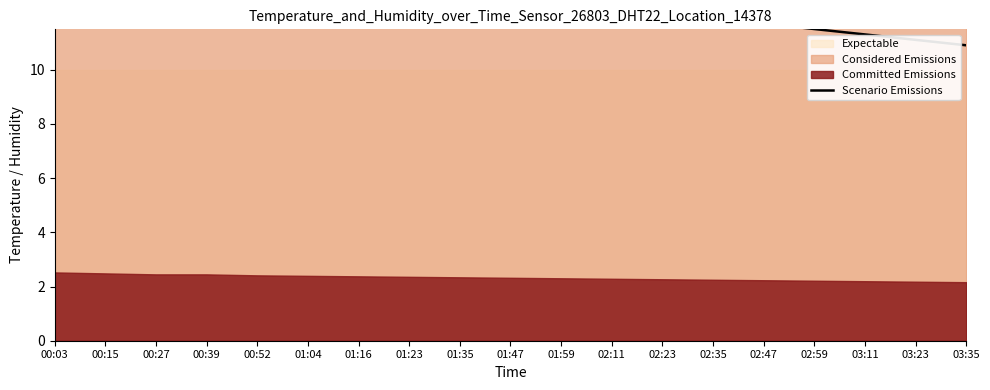

Rank the categories by value from lowest to highest.

03:35, 03:23, 03:11, 02:59, 02:47, 02:35, 02:23, 02:11, 01:59, 01:47, 01:35, 01:23, 01:16, 01:04, 00:52, 00:39, 00:27, 00:15, 00:03